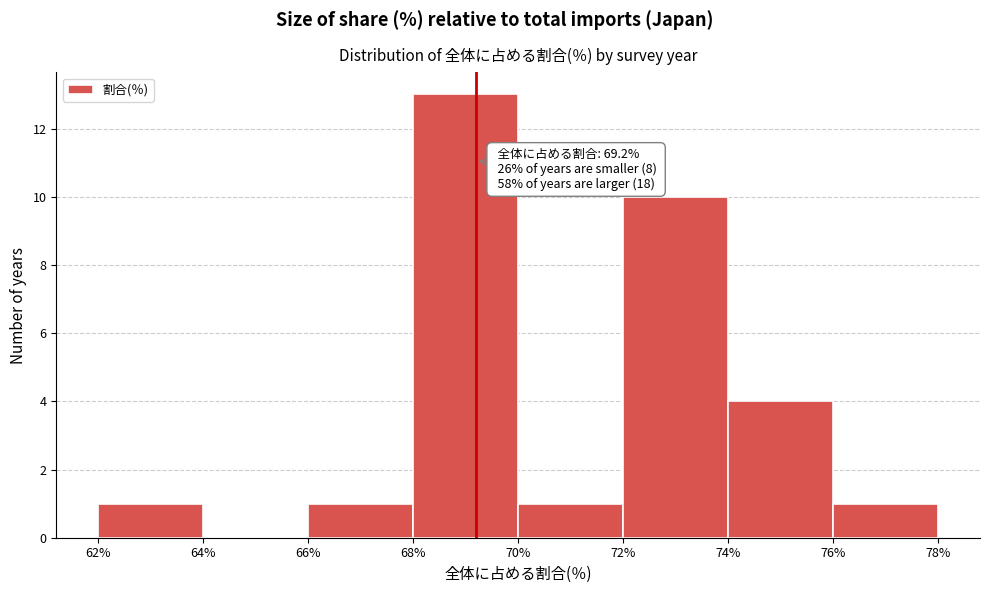

Over which range of the x-axis is the bar tallest?

68% to 70%